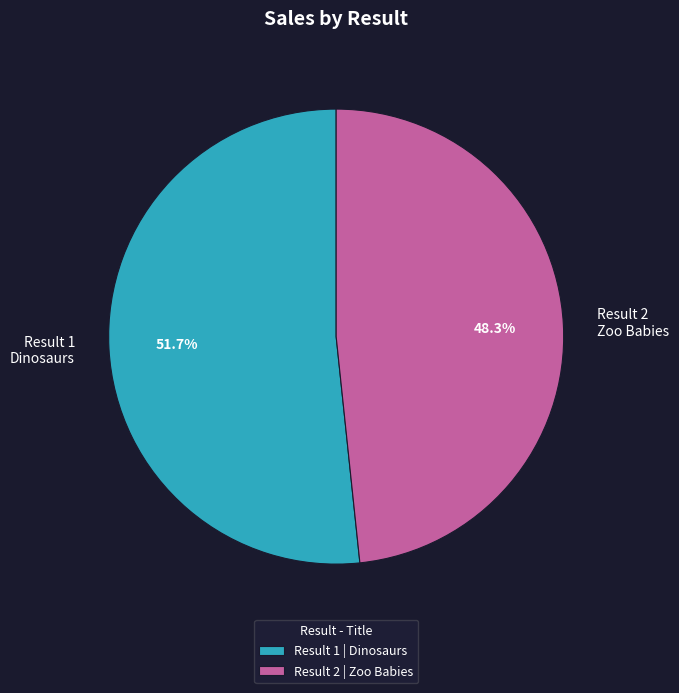

Approximately how many times larger is the value at Result 2 Zoo Babies compared to Result 1 Dinosaurs?

0.9